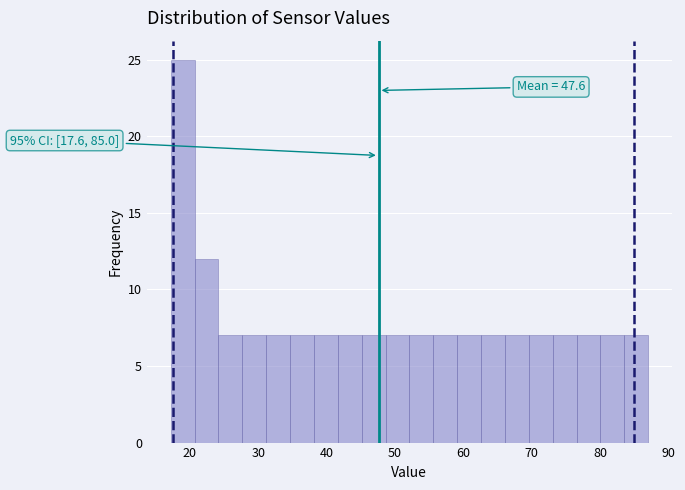

Around what value on the x-axis is the tallest bar? Give the approximate position of its centre, as read against the axis.

19